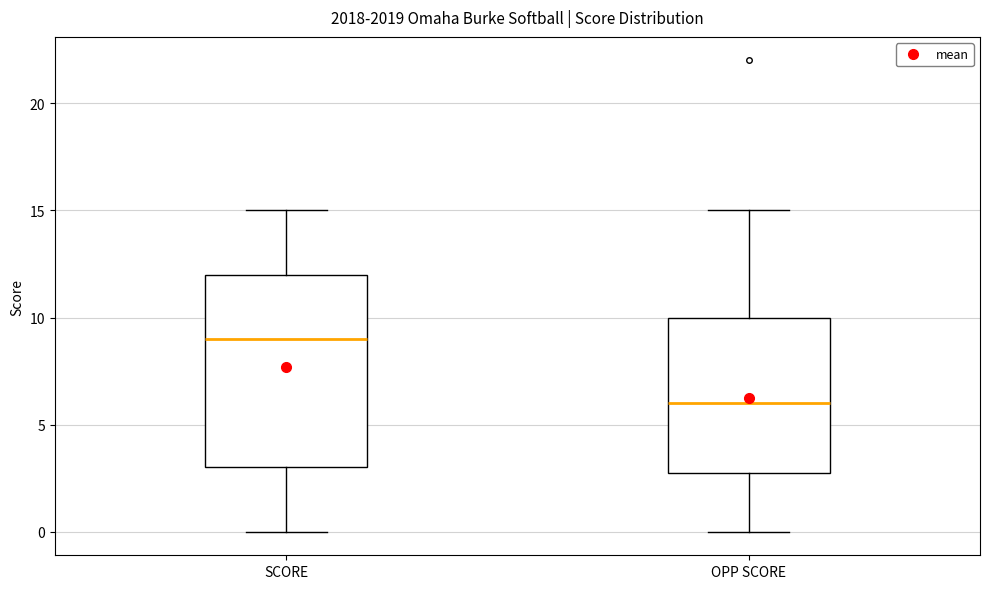

Reading left to right, read every box against the y-axis: the position of its median line, the range the box covers, and the ends of its whiskers. The values are not printed on the chart, so give them approximately, as read against the axis.

SCORE: median 9, box 3 to 12, whiskers 0 to 15
OPP SCORE: median 6, box 3 to 10, whiskers 0 to 15